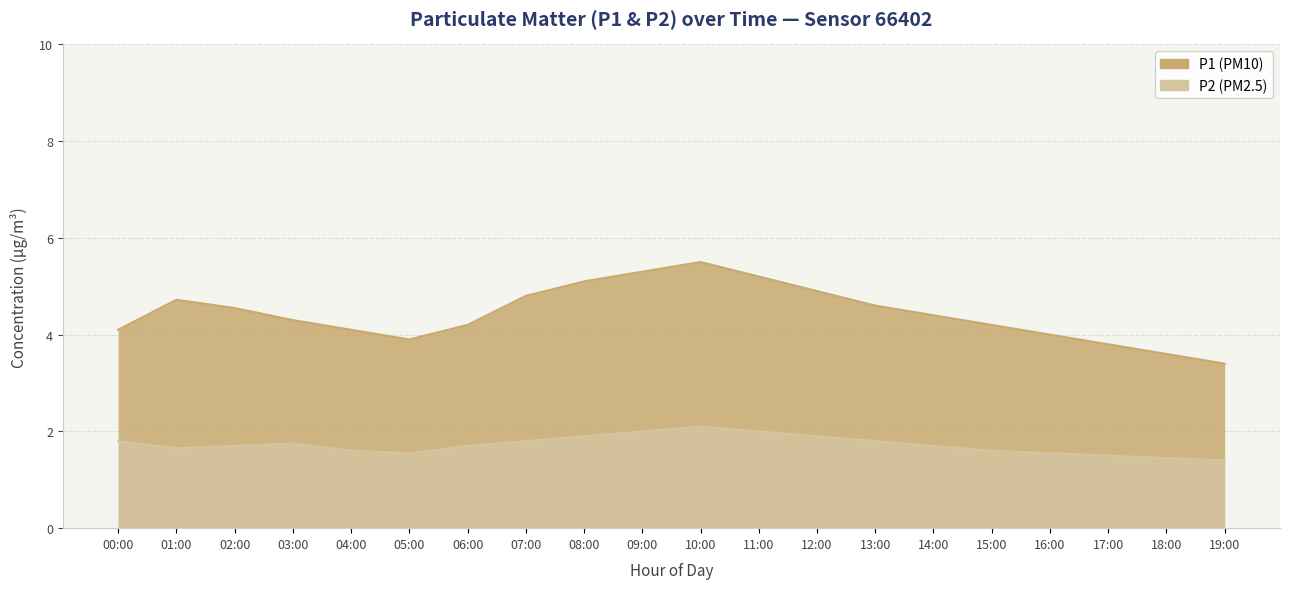

Reading left to right, list all the values displayed in this chart.

P1: 4.1	4.7	4.5	4.3	4.1	3.9	4.2	4.8	5.1	5.3	5.5	5.2	4.9	4.6	4.4	4.2	4.0	3.8	3.6	3.4
P2: 1.8	1.6	1.7	1.8	1.6	1.6	1.7	1.8	1.9	2.0	2.1	2.0	1.9	1.8	1.7	1.6	1.6	1.5	1.4	1.4